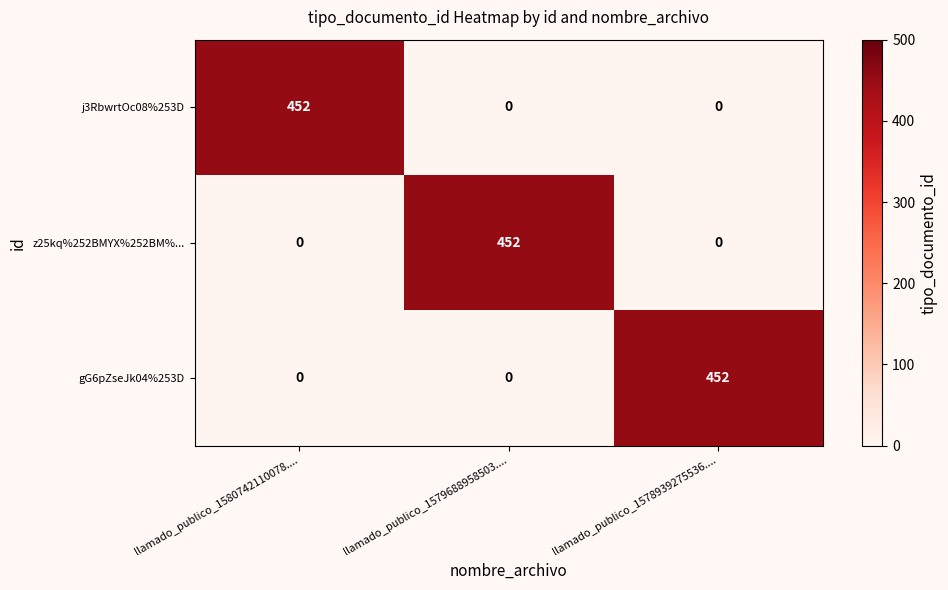

The value of gG6pZseJk04%253D at llamado_publico_1580742110078.... is -269. True or false?

False